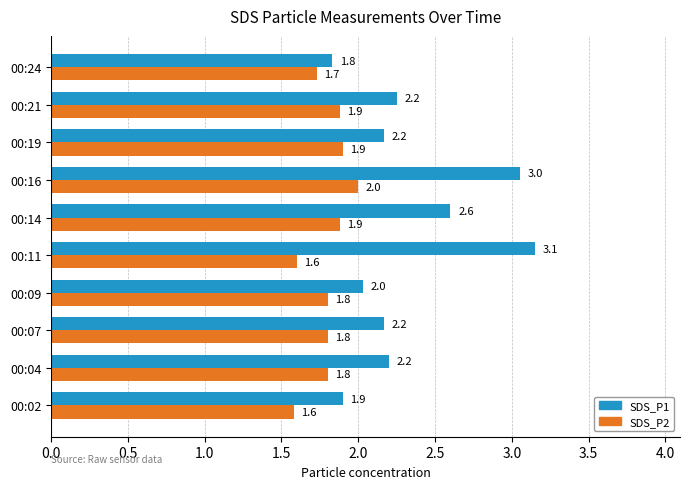

Read the SDS_P2 value at 00:09.

1.8